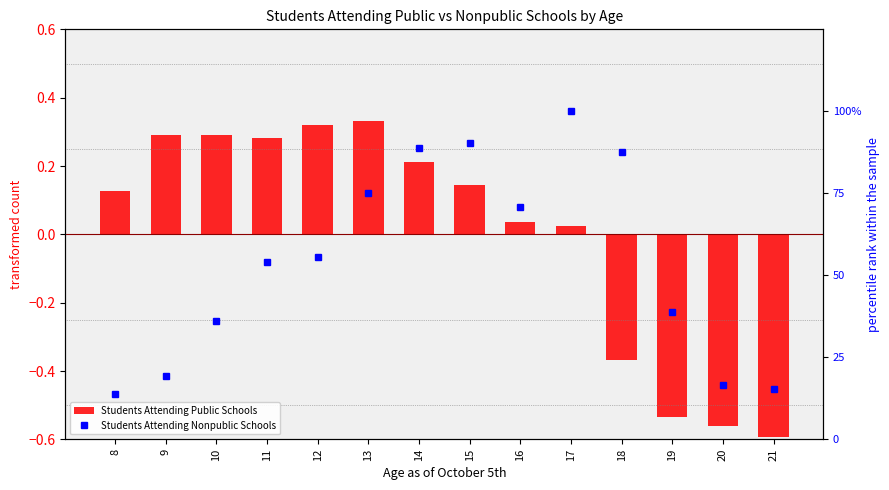

Reading right to left, extract all data points from this chart.

Students Attending Public Schools: 21=-0.6	20=-0.6	19=-0.5	18=-0.4	17=0.0	16=0.0	15=0.1	14=0.2	13=0.3	12=0.3	11=0.3	10=0.3	9=0.3	8=0.1
Students Attending Nonpublic Schools: 21=15.3	20=16.7	19=38.9	18=87.5	17=100.0	16=70.8	15=90.3	14=88.9	13=75.0	12=55.6	11=54.2	10=36.1	9=19.4	8=13.9